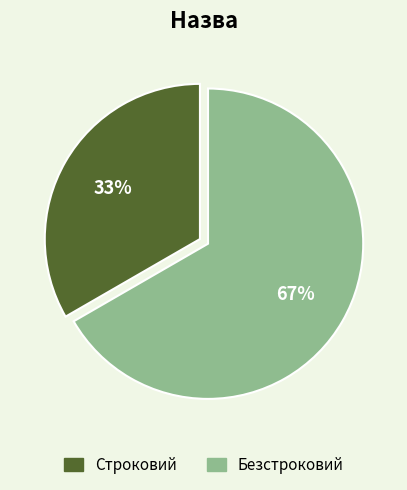

What is the ratio of the value at Строковий to the value at Безстроковий?

0.5